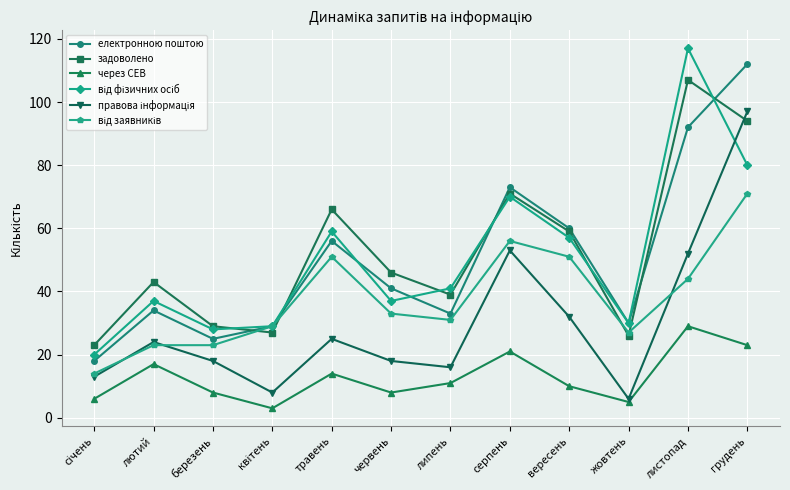

What is the difference between the highest and lowest values at вересень?

50